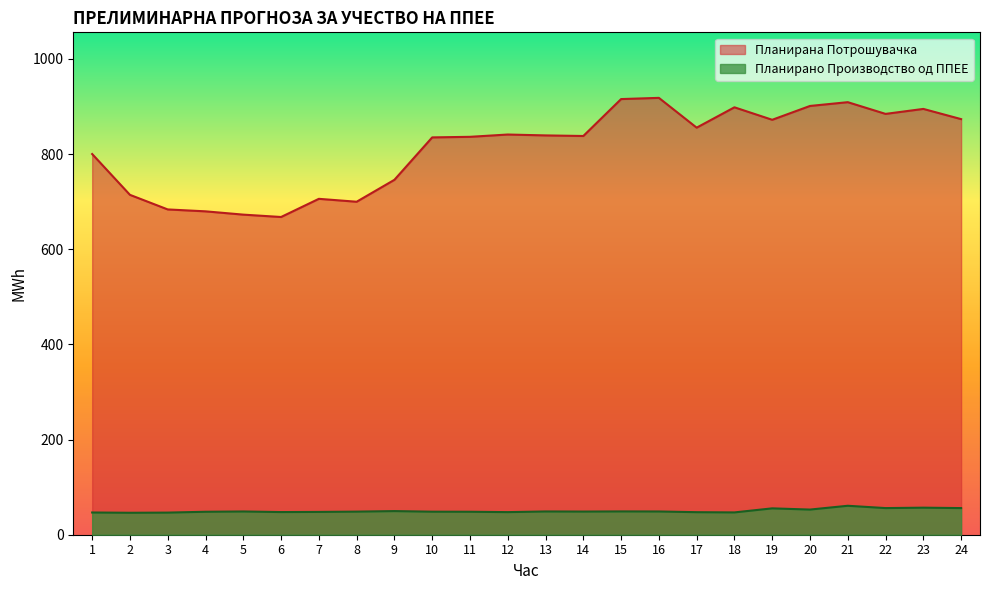

Does the chart have visible grid lines?

No